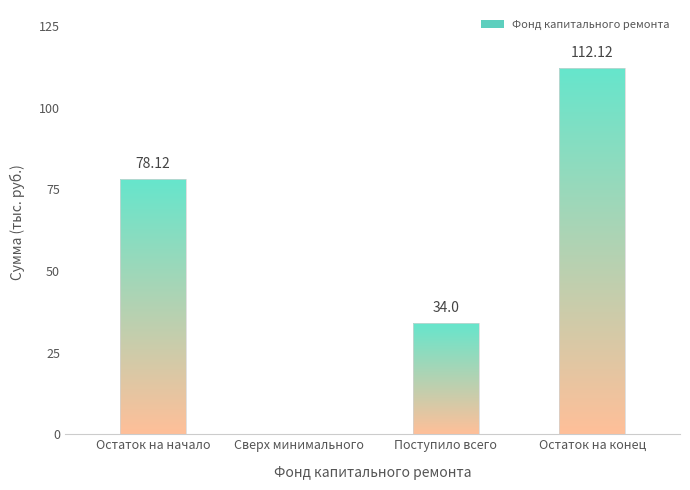

What is the difference between the second highest and second lowest values?

44.1